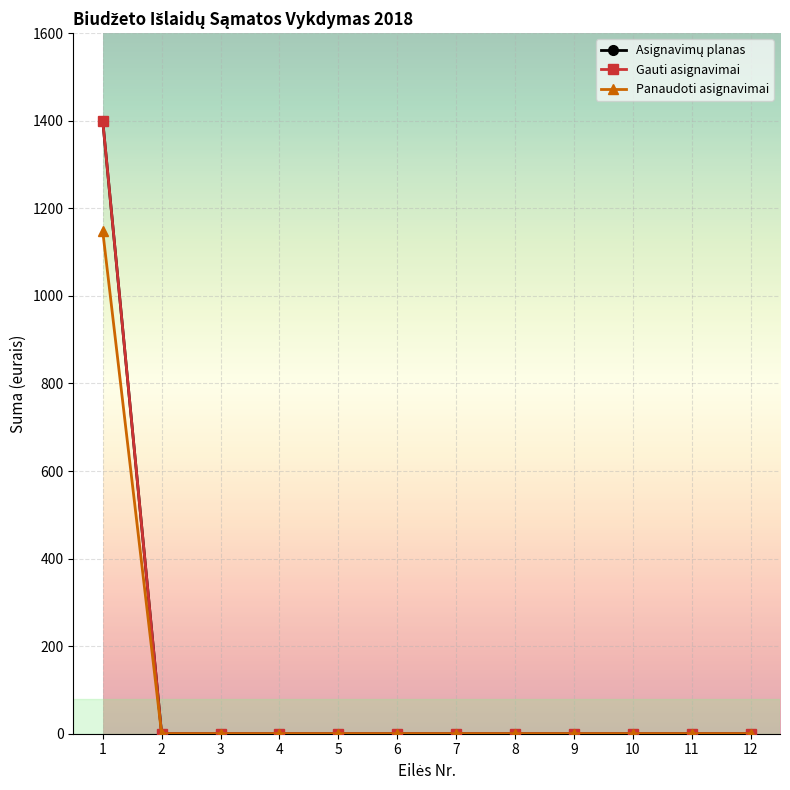

What is the value of the Asignavimų planas point at the 1st from the left?

1400.0